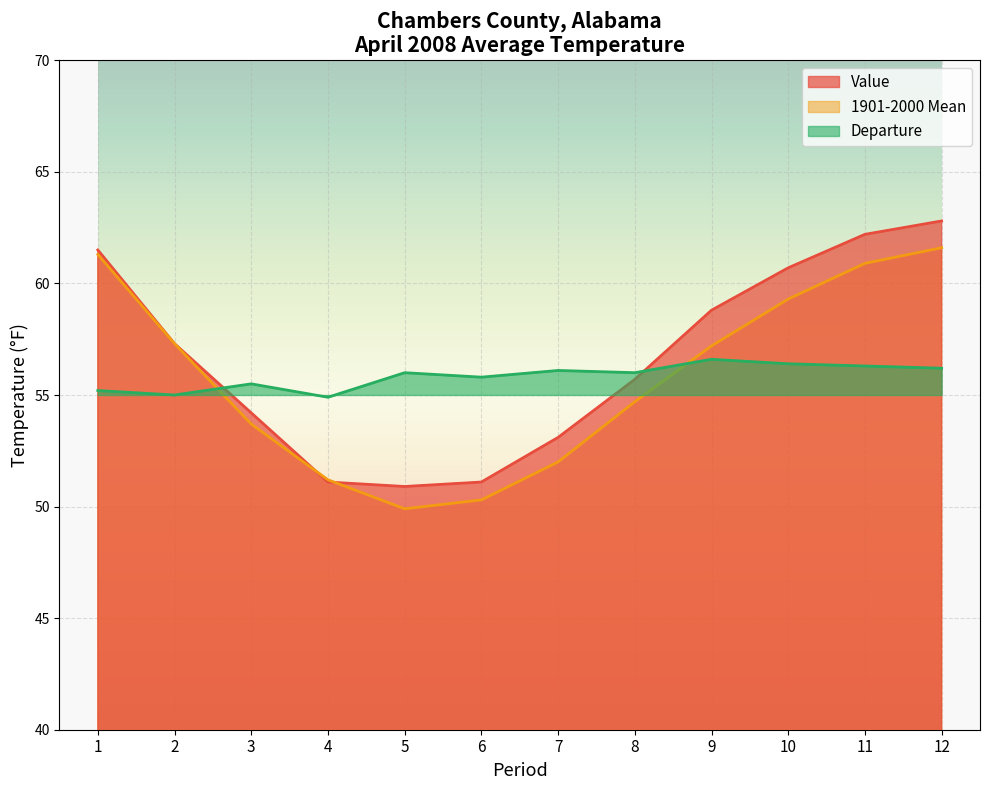

What is the sum of all Value values?

679.4